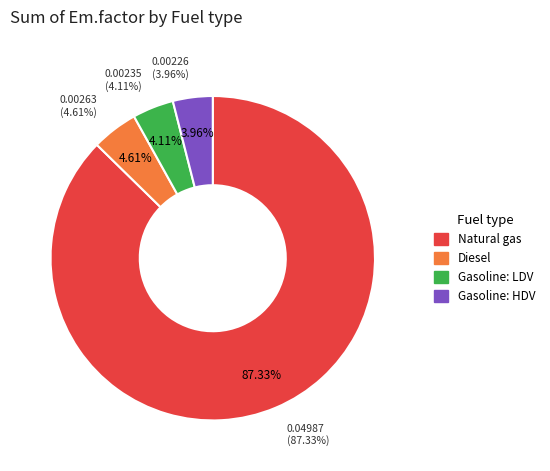

Does any single category account for the majority?

Yes